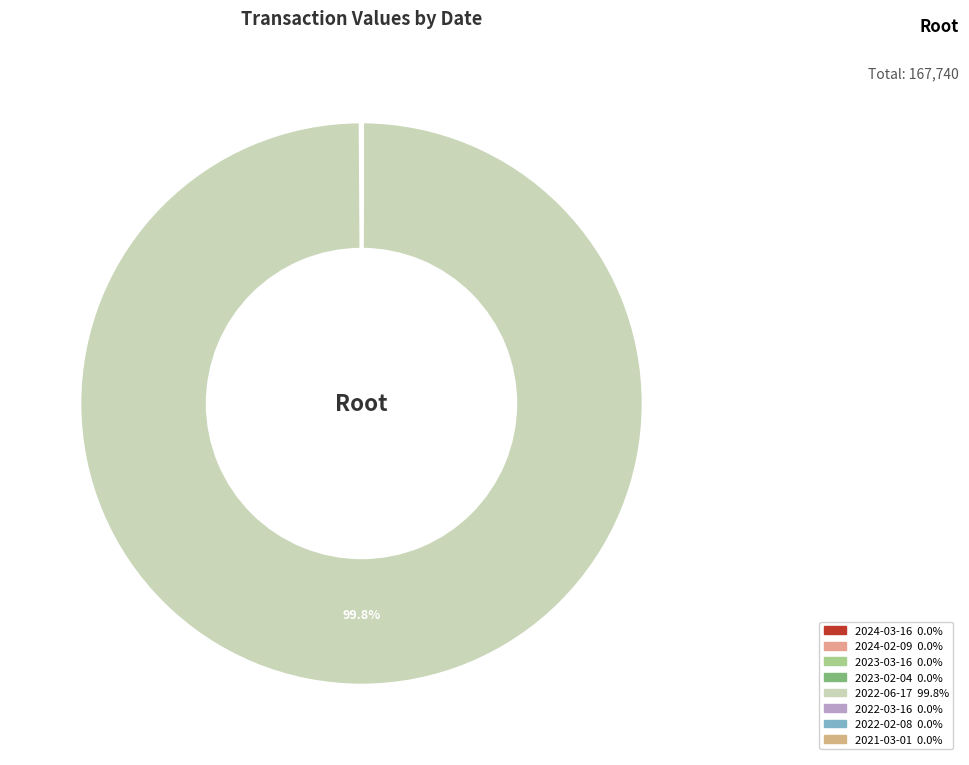

Count the number of slices in the pie.

8